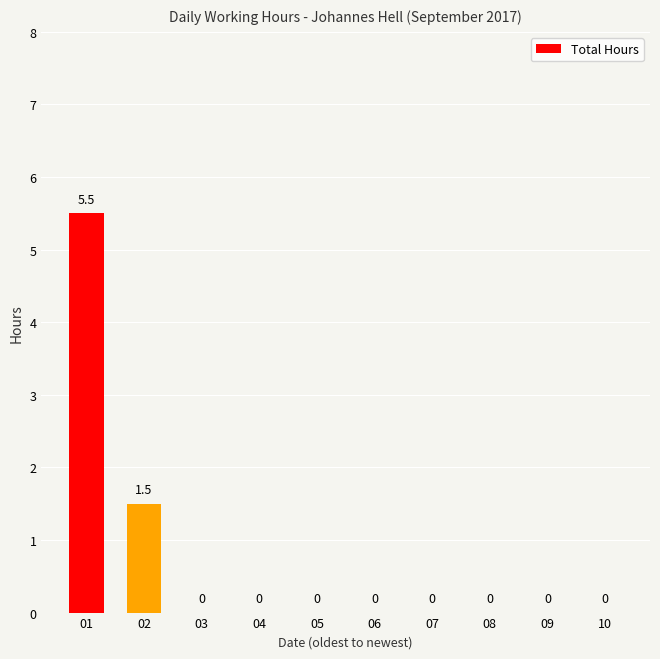

Reading right to left, what are all the values shown in this chart?

10=0.0	09=0.0	08=0.0	07=0.0	06=0.0	05=0.0	04=0.0	03=0.0	02=1.5	01=5.5